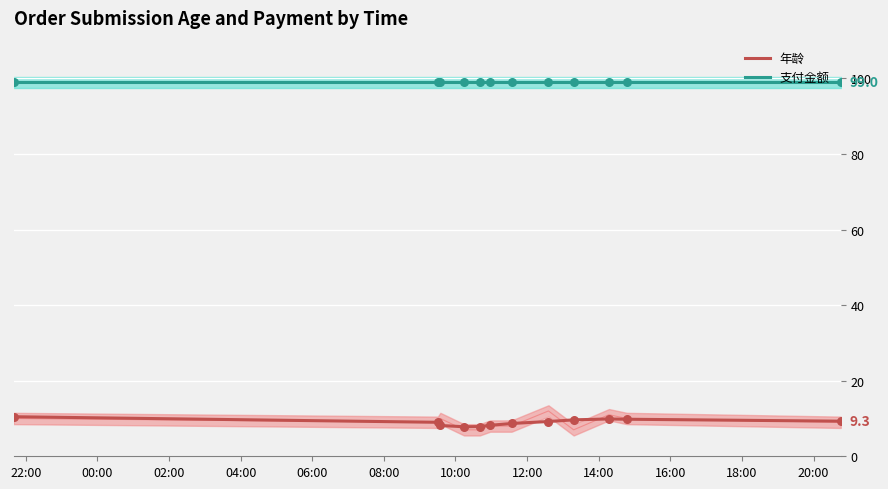

Which series reaches the minimum Y coordinate?

年龄